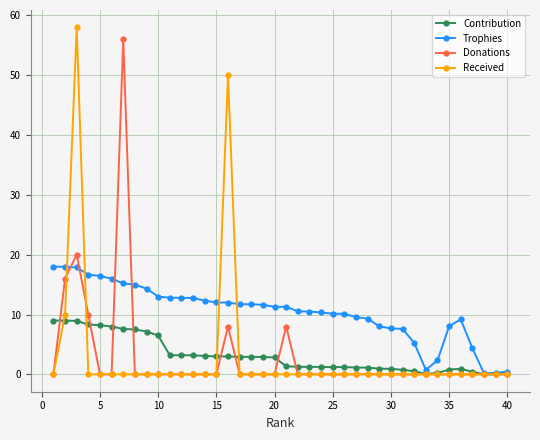

What is the maximum value shown in the chart?

58.0